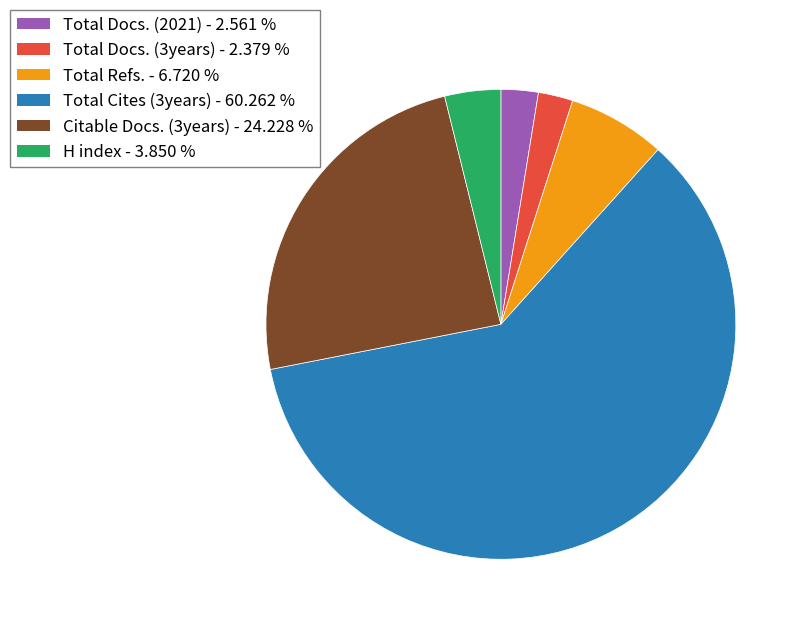

Count the number of slices in the pie.

6